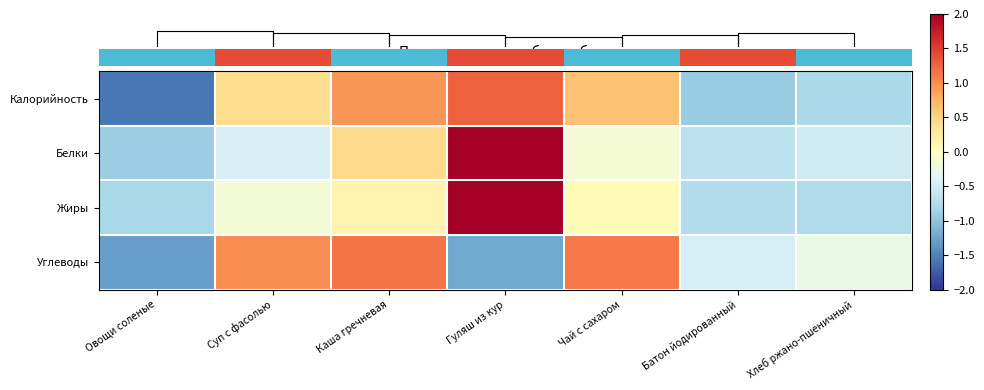

Reading right to left, list all the values displayed in this chart.

Калорийность: Хлеб ржано-пшеничный=-0.8	Батон йодированный=-0.9	Чай с сахаром=0.6	Гуляш из кур=1.3	Каша гречневая=0.9	Суп с фасолью=0.4	Овощи соленые=-1.6
Белки: Хлеб ржано-пшеничный=-0.5	Батон йодированный=-0.7	Чай с сахаром=-0.2	Гуляш из кур=2.2	Каша гречневая=0.4	Суп с фасолью=-0.4	Овощи соленые=-0.9
Жиры: Хлеб ржано-пшеничный=-0.8	Батон йодированный=-0.7	Чай с сахаром=0.1	Гуляш из кур=2.3	Каша гречневая=0.1	Суп с фасолью=-0.2	Овощи соленые=-0.8
Углеводы: Хлеб ржано-пшеничный=-0.3	Батон йодированный=-0.5	Чай с сахаром=1.1	Гуляш из кур=-1.2	Каша гречневая=1.1	Суп с фасолью=1.0	Овощи соленые=-1.3